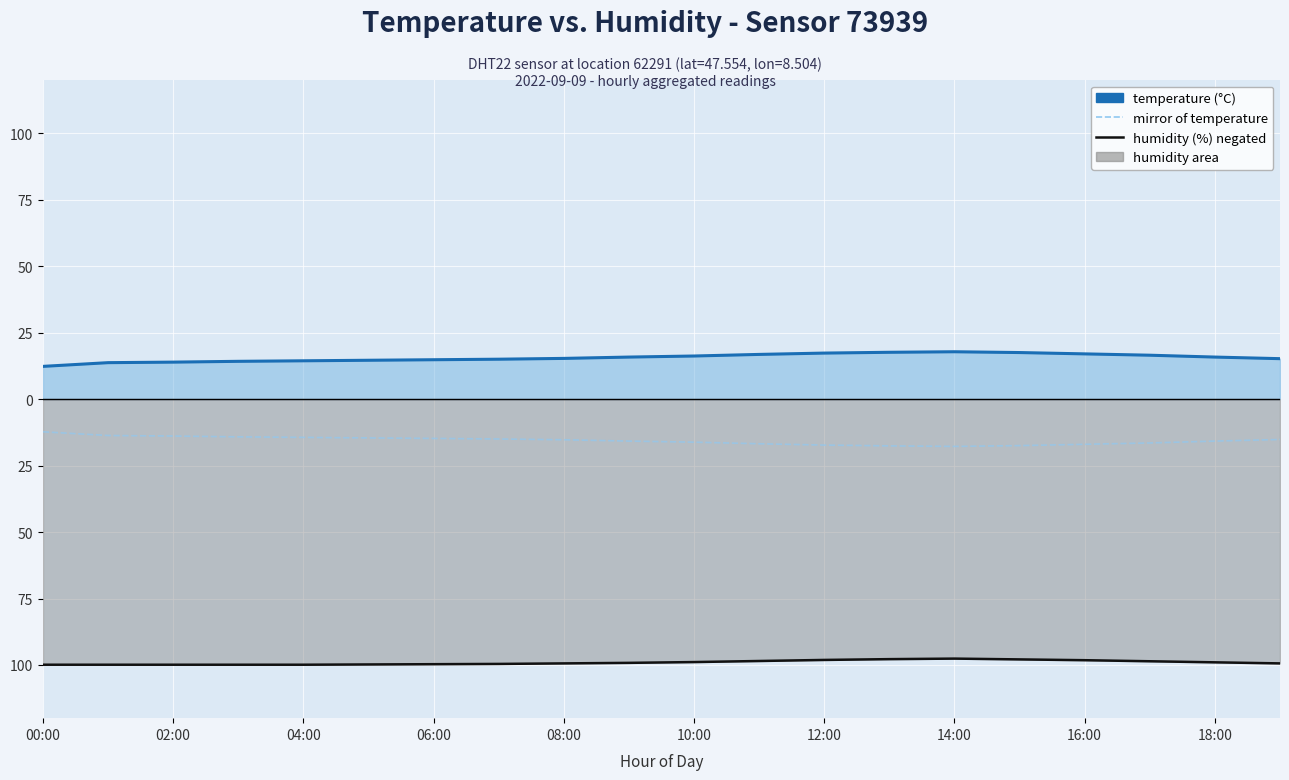

How many values in the humidity (negated) series are below -99?

11